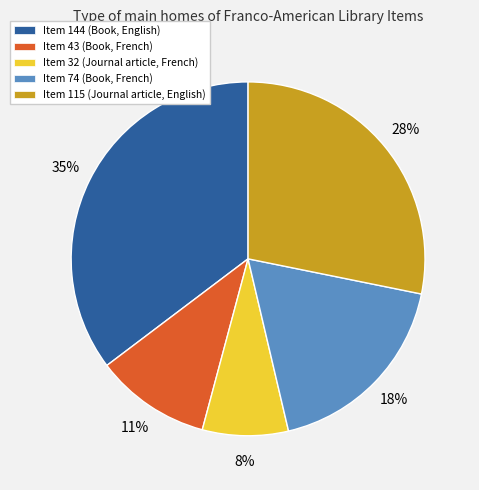

Is it true that Item 144 is 35% of the pie?

True